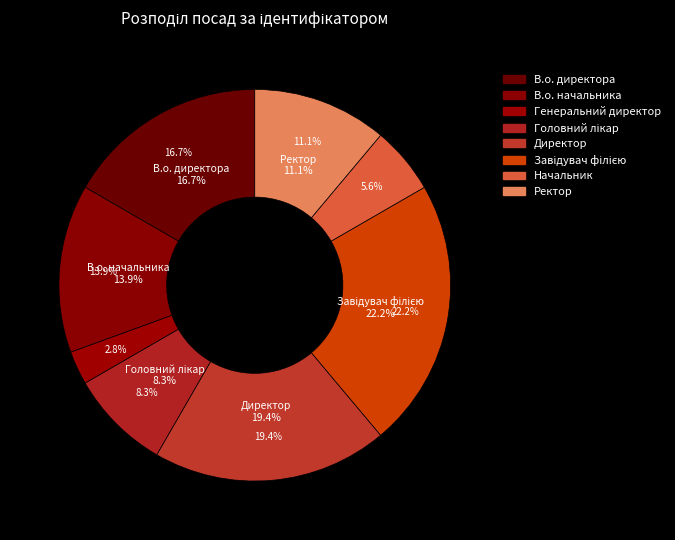

To the nearest percent, what percentage of the pie is В.о. директора?

17%